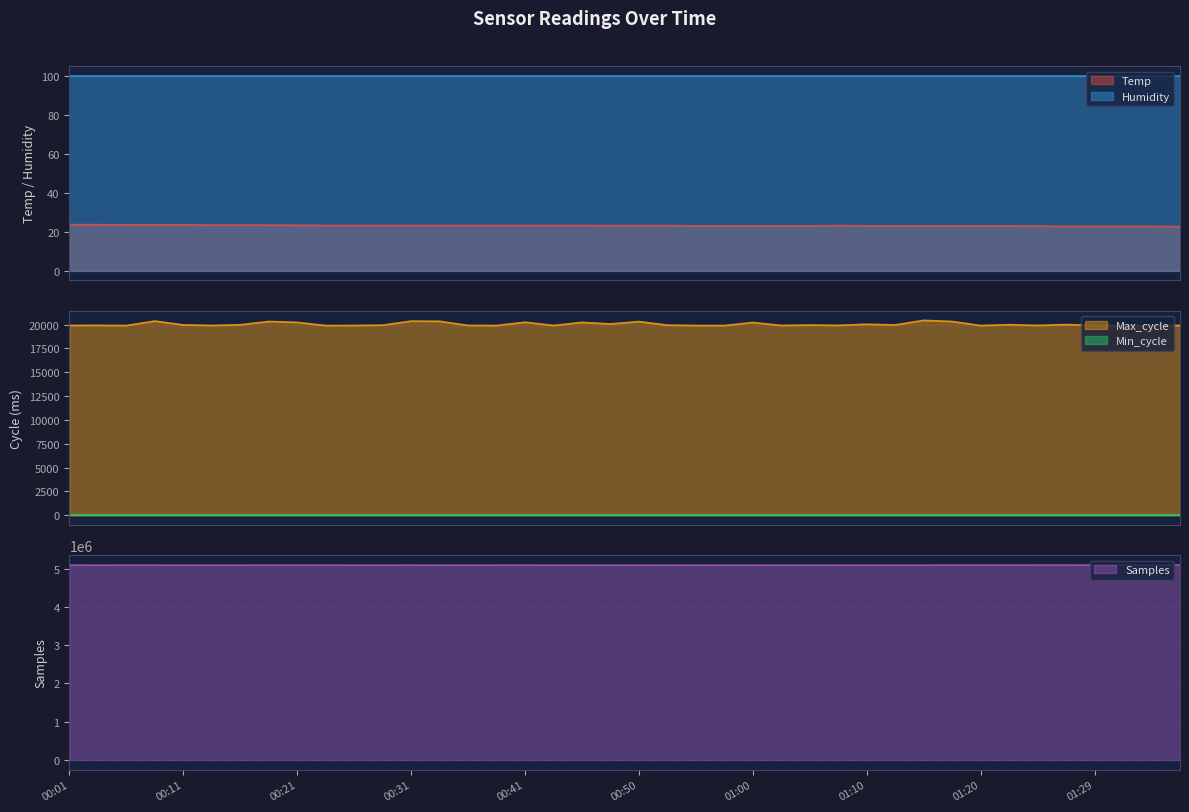

At how many categories does at least one series exceed 1913901?

40